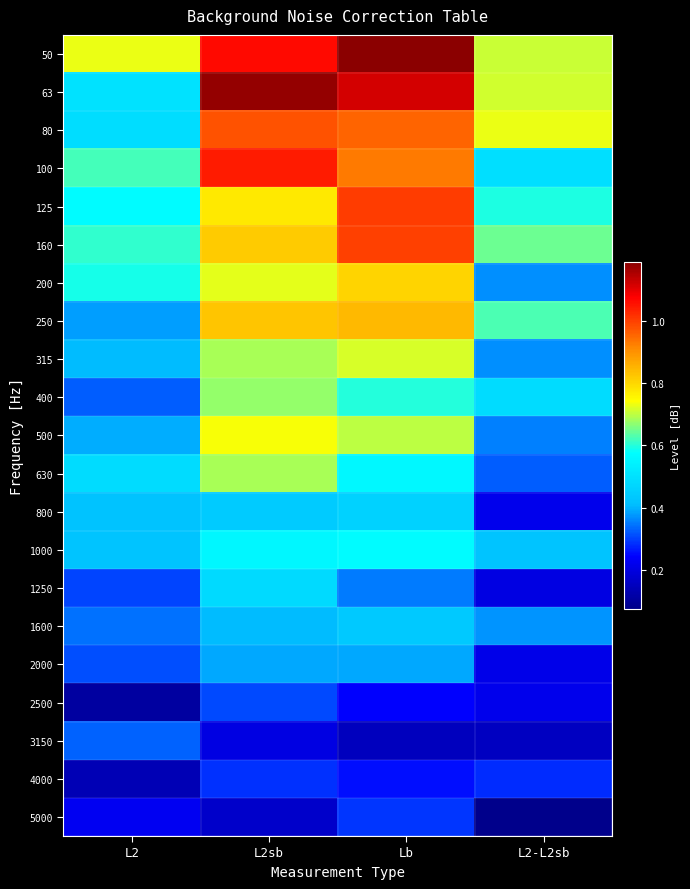

What is the minimum value shown in the chart?

0.1